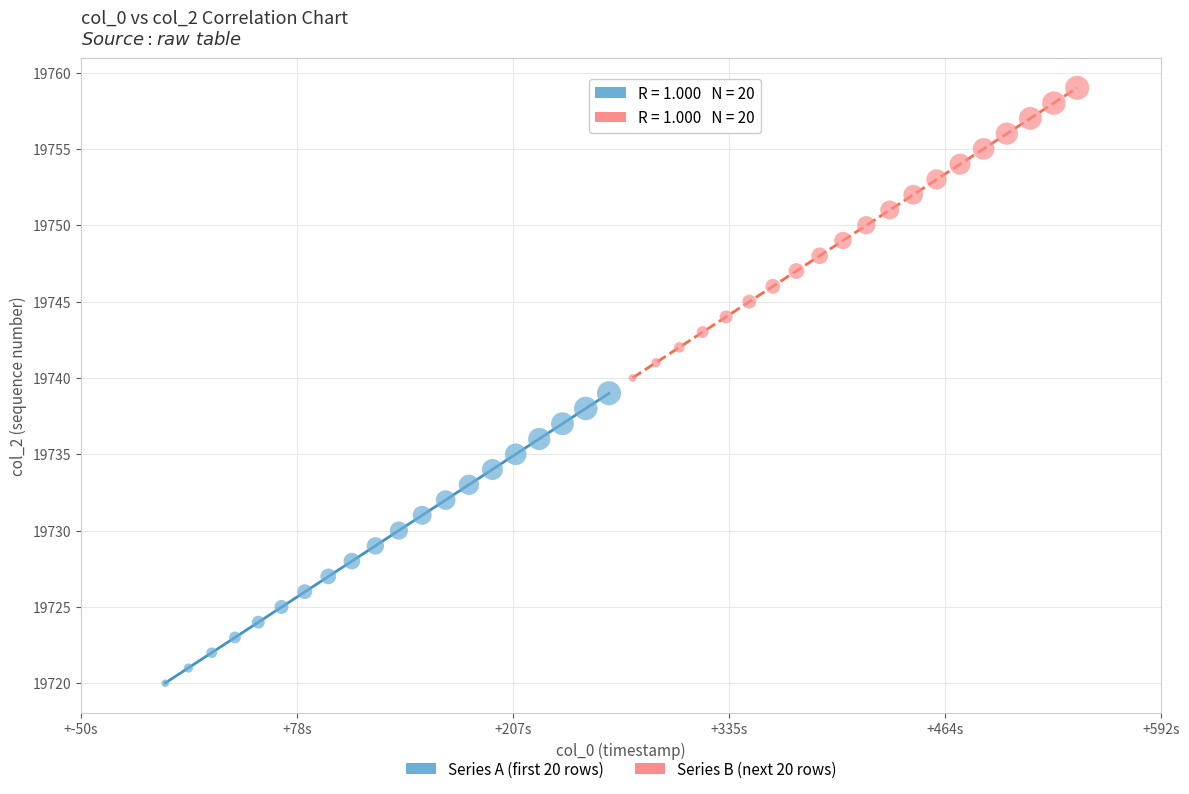

Which series reaches the maximum Y coordinate?

Series B (next 20 rows)